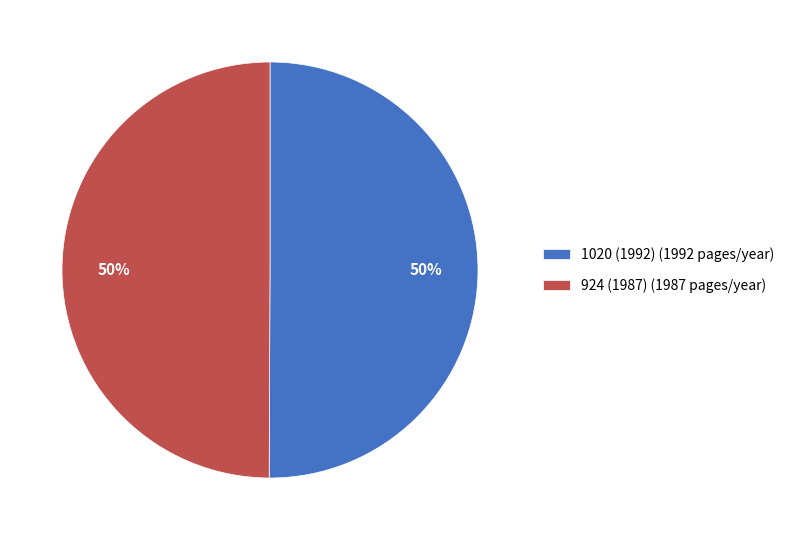

The 924 (1987) slice represents 62% of the pie. True or false?

False